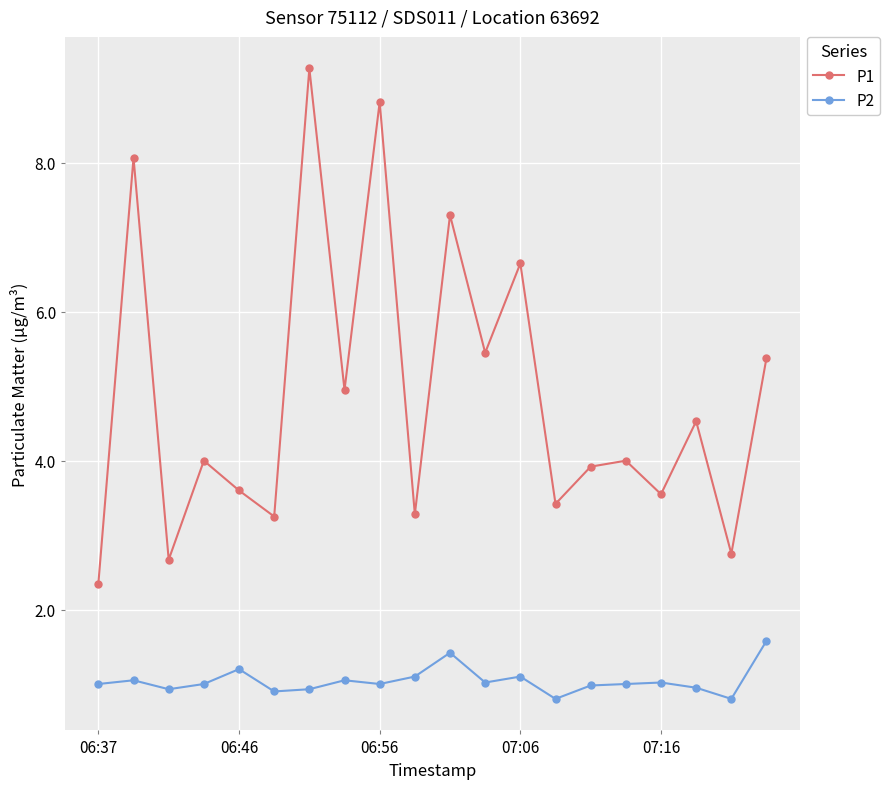

What is the value of the P1 point at the 12th from the left?

5.5